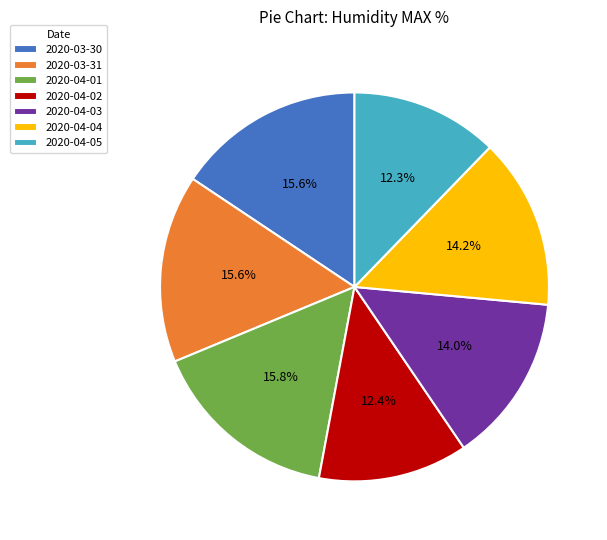

Is there any slice that represents more than half of the pie?

No